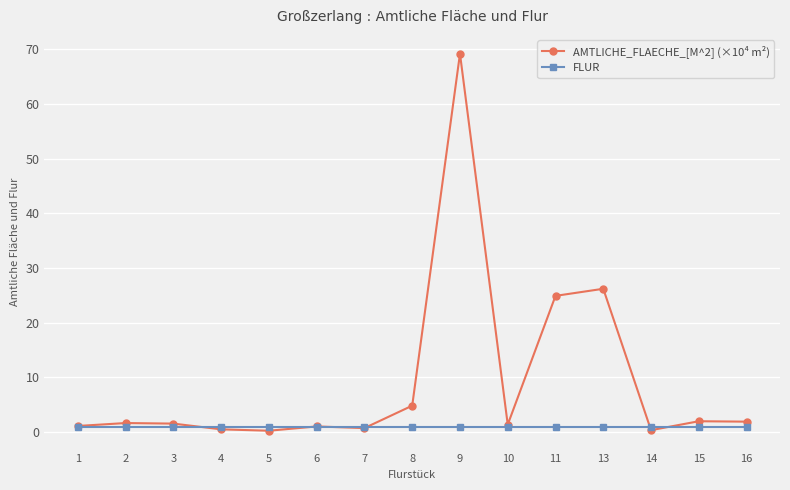

Is this an area chart (filled region under the line)?

No